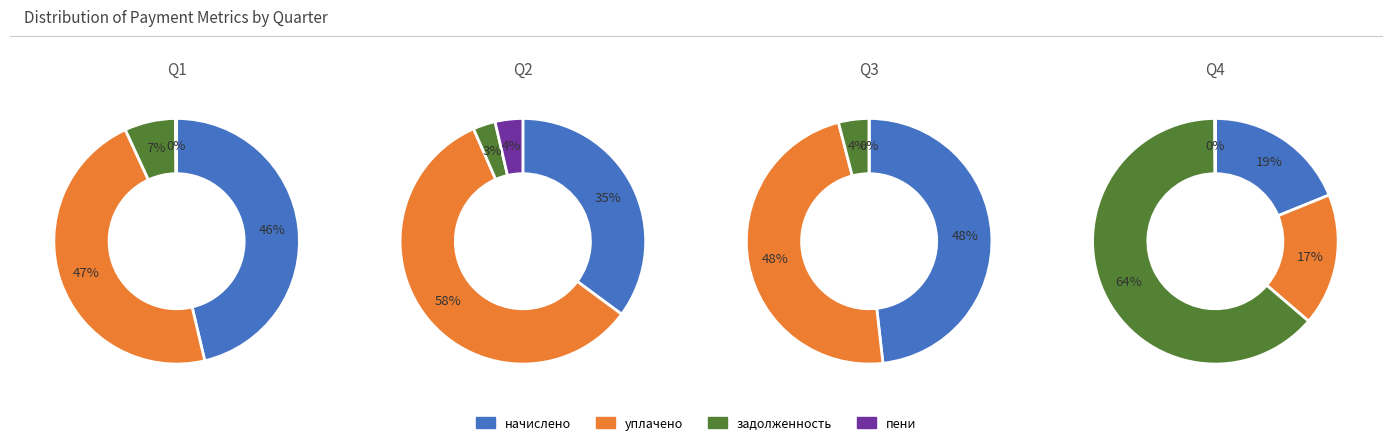

Does 9 represent more than half of the total?

No